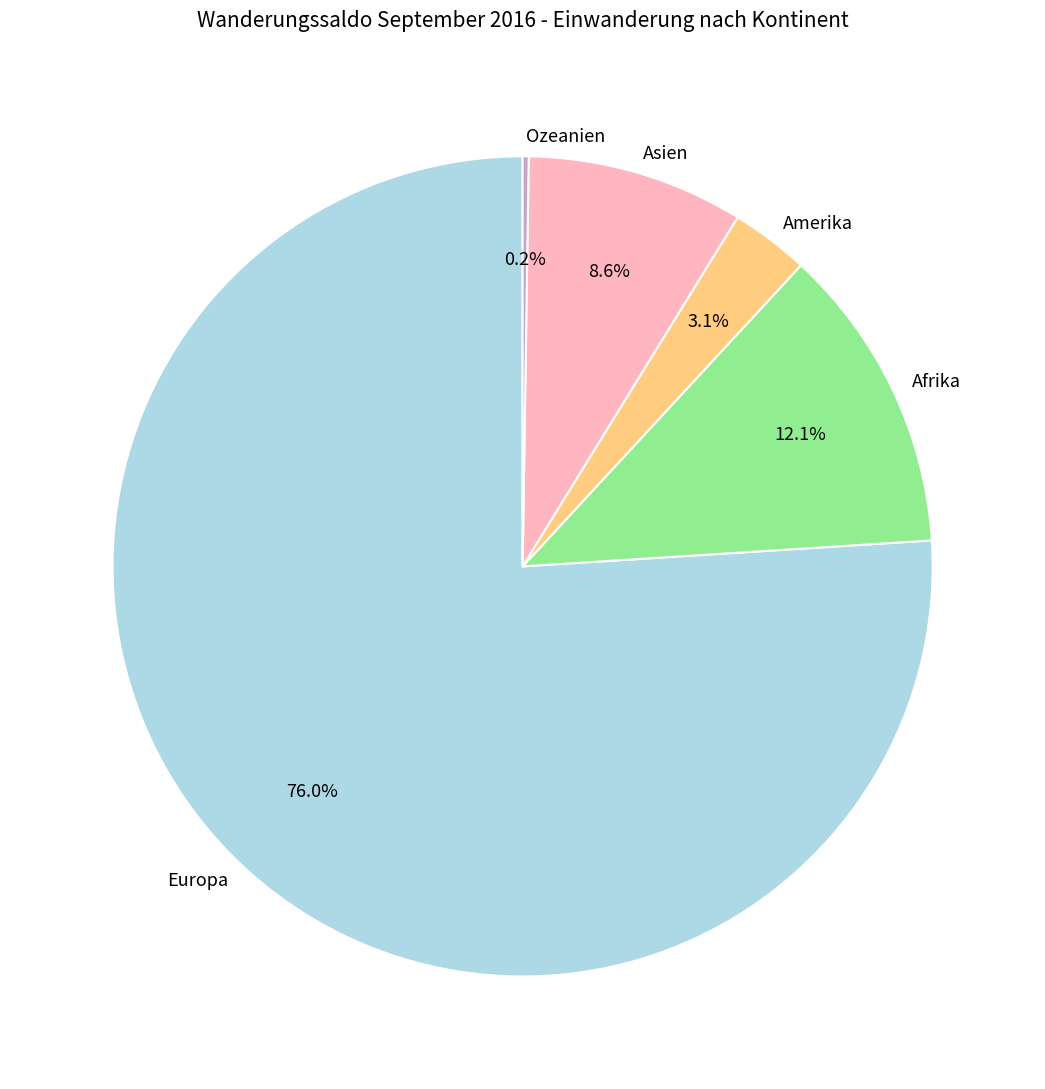

To the nearest percent, what is the difference between the largest and smallest slice percentages?

76%